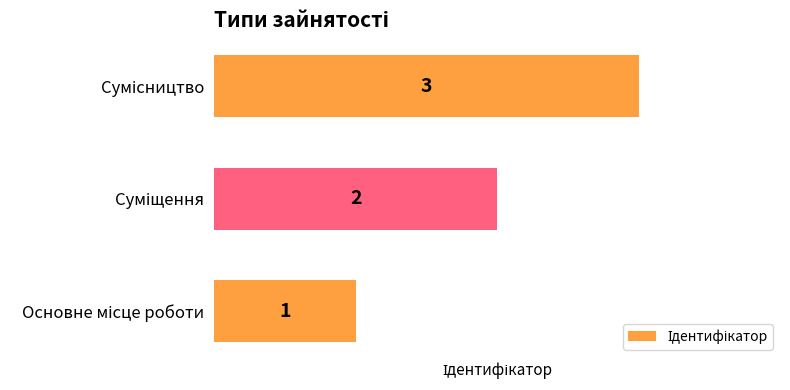

How many values are between 1 and 3?

3